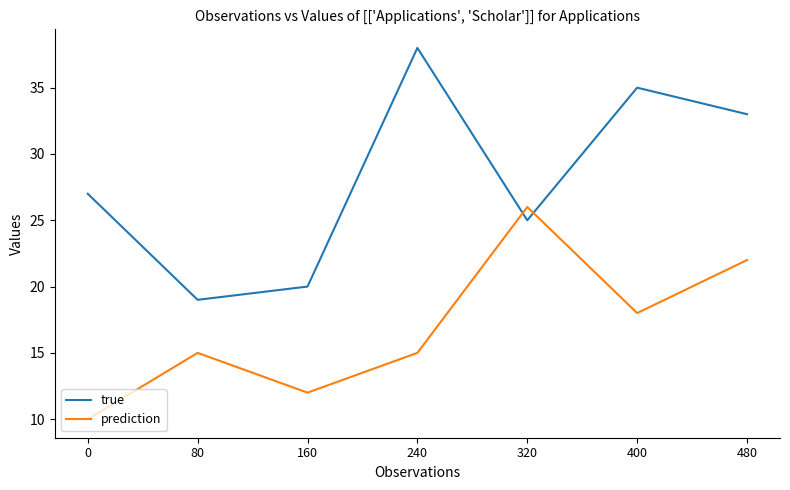

What is the approximate value of true at 0, to the nearest 10?

30